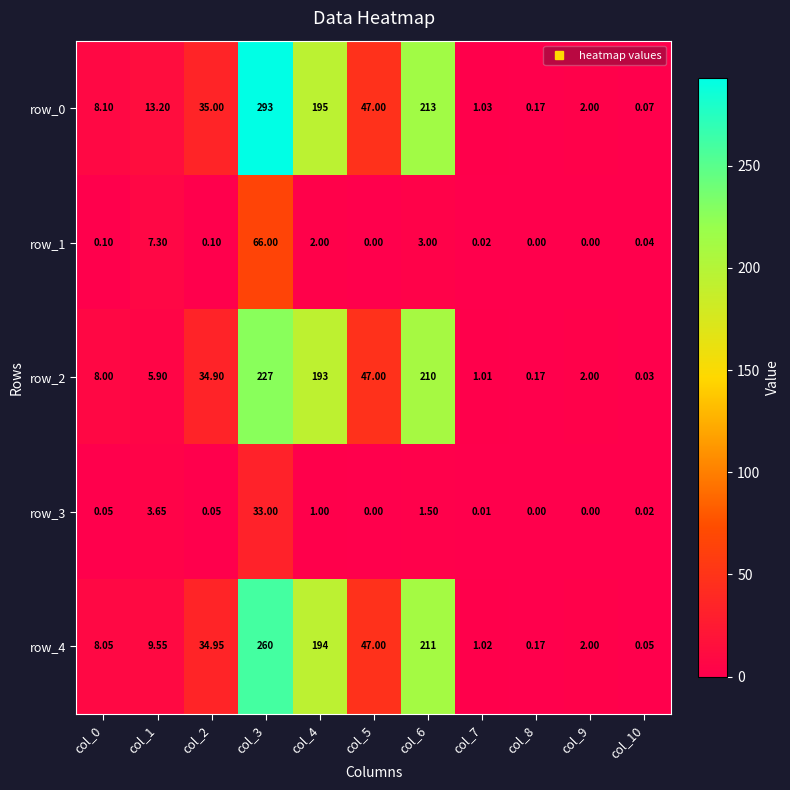

The row_4 series shows 2.0 at col_9. True or false?

True